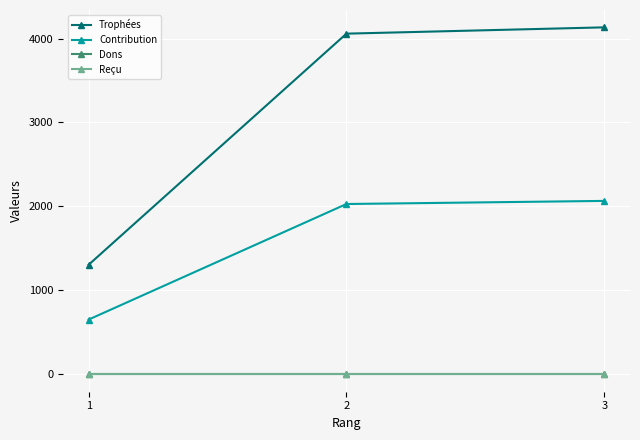

True or false: Trophées has a value of 4058 at 2.

True